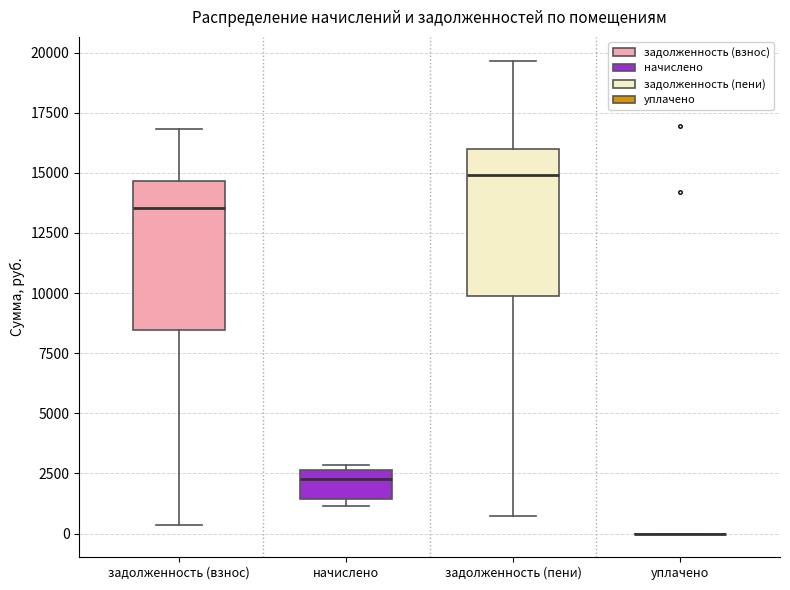

Reading left to right, transcribe this box plot: for each box, give where its median line is, the range the box spans, and where its two whiskers end, as read against the y-axis. The values are not printed on the chart, so give them approximately, as read against the axis.

задолженность (взнос): median 13500, box 8500 to 14500, whiskers 500 to 17000
начислено: median 2500 (just below the box's upper edge), box 1500 to 2500, whiskers 1000 to 3000
задолженность (пени): median 15000, box 10000 to 16000, whiskers 500 to 19500
уплачено: box collapsed to a line at 0, whiskers 0 to 0